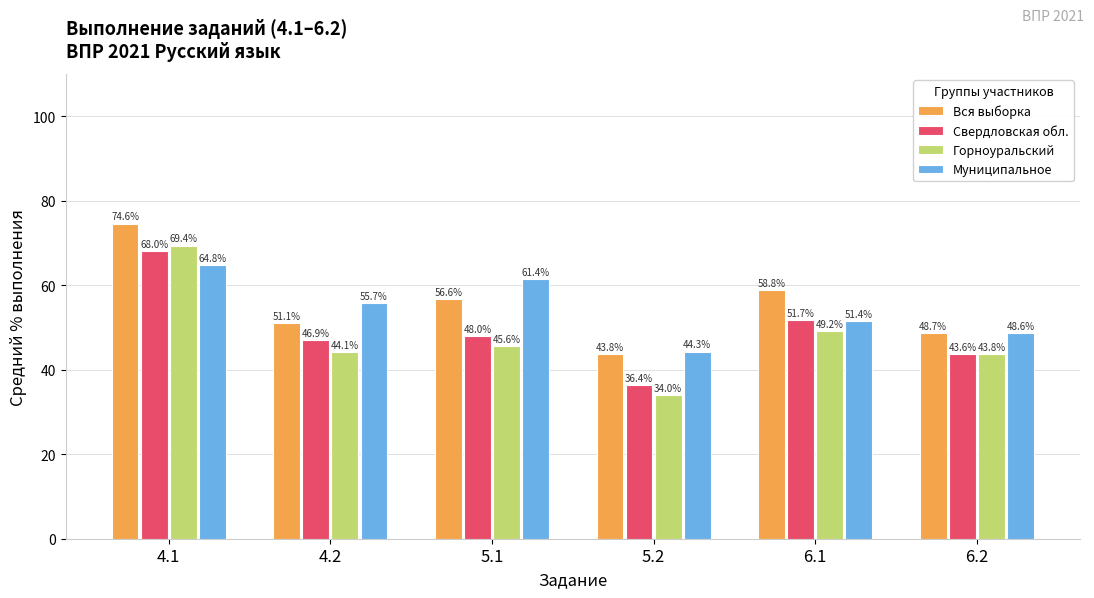

At which label does Свердловская обл. first exceed 48?

4.1